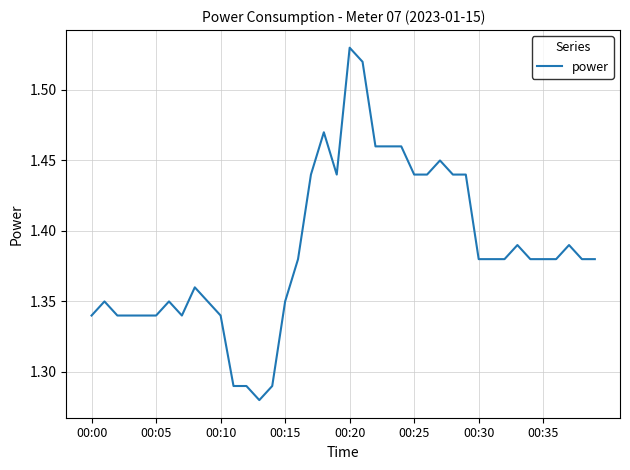

What is the label of the 15th point from the left?

14